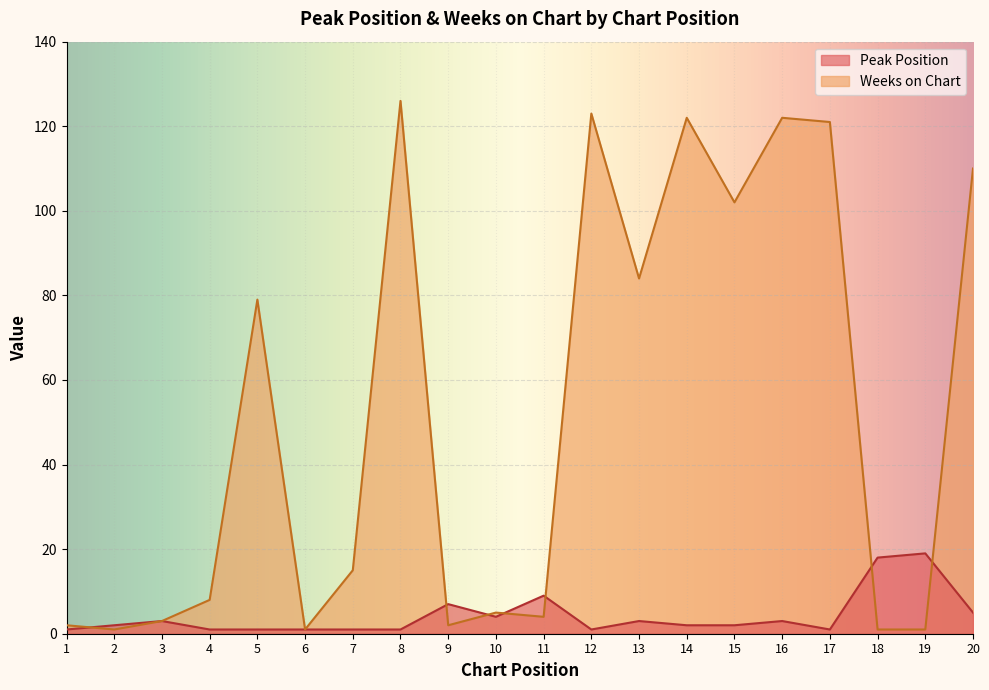

How many series are shown in this chart?

2